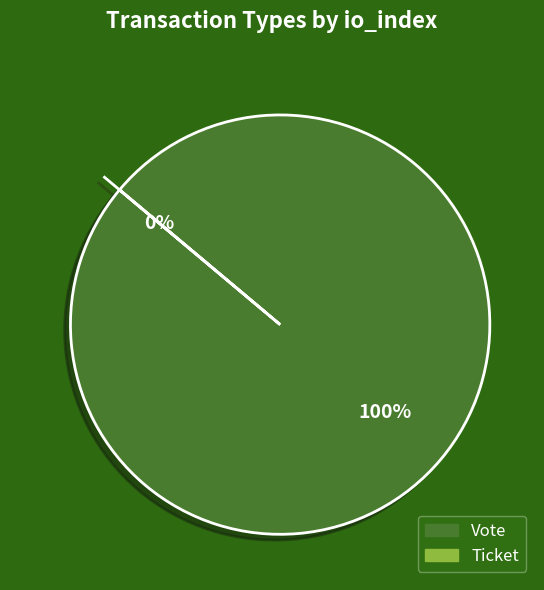

What is the change in value from Vote to Ticket?

-1